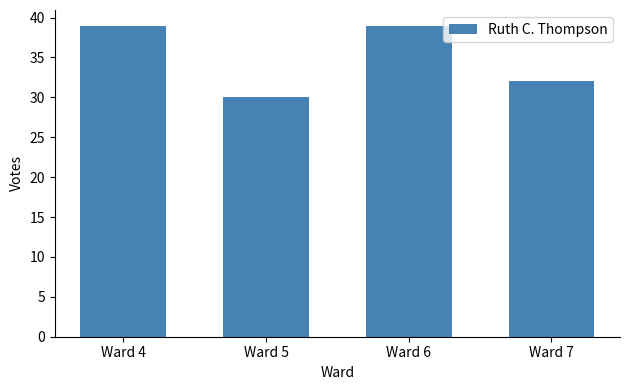

Are the bars grouped side by side (vs. stacked)?

No